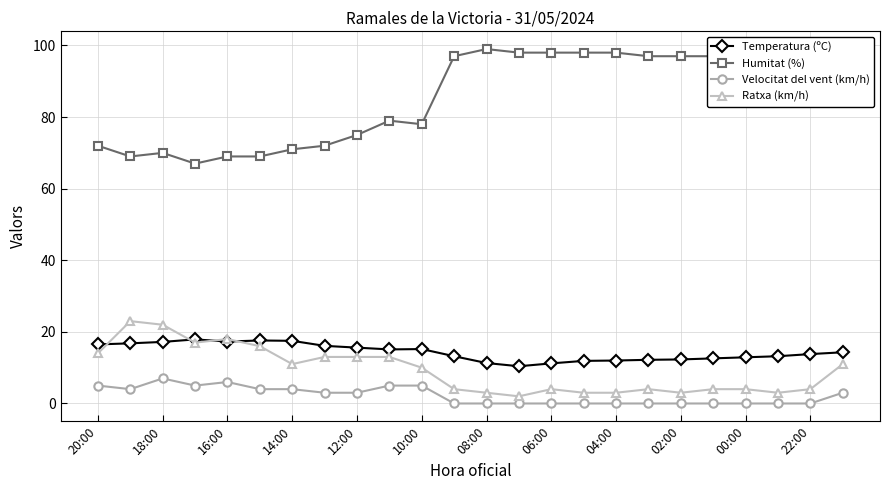

What is the highest value of the Ratxa (km/h) series?

23.0